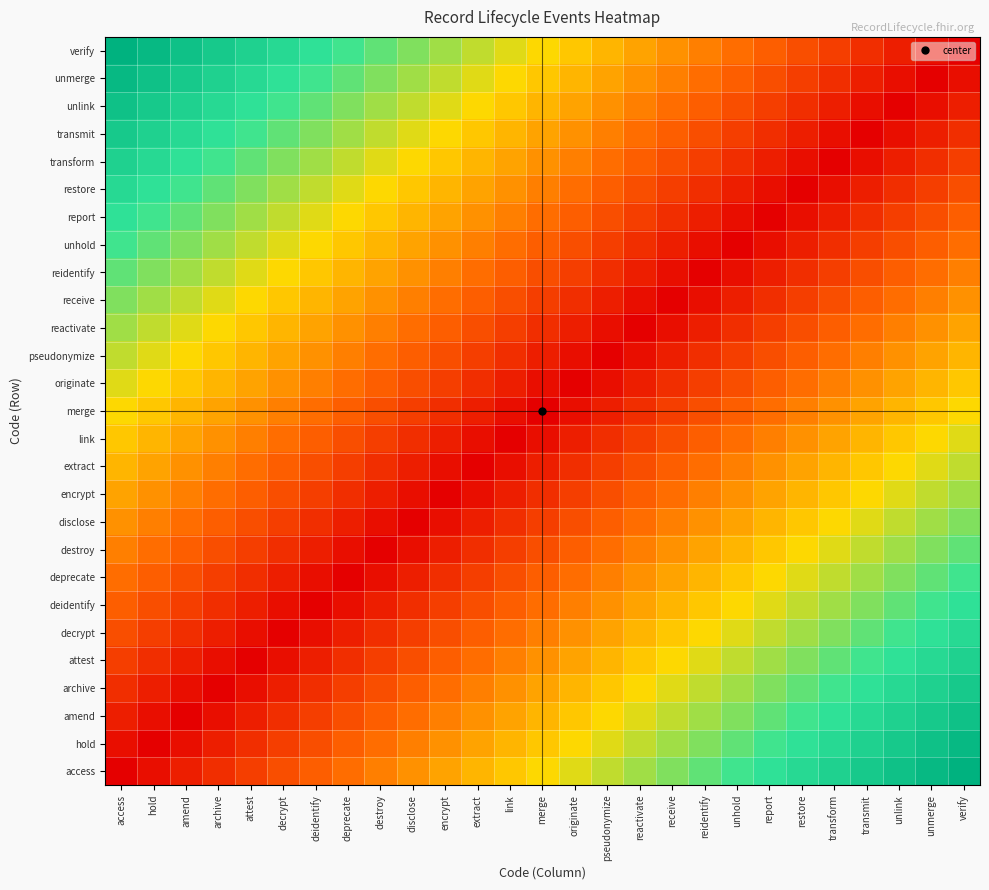

At how many categories does at least one series exceed 0?

27